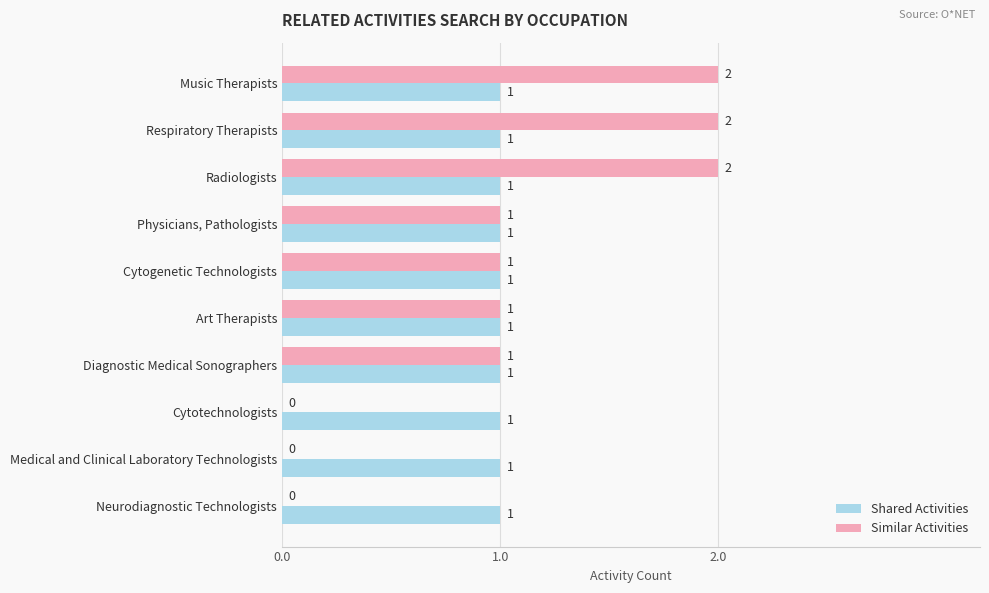

How many values in Similar Activities are above zero?

7